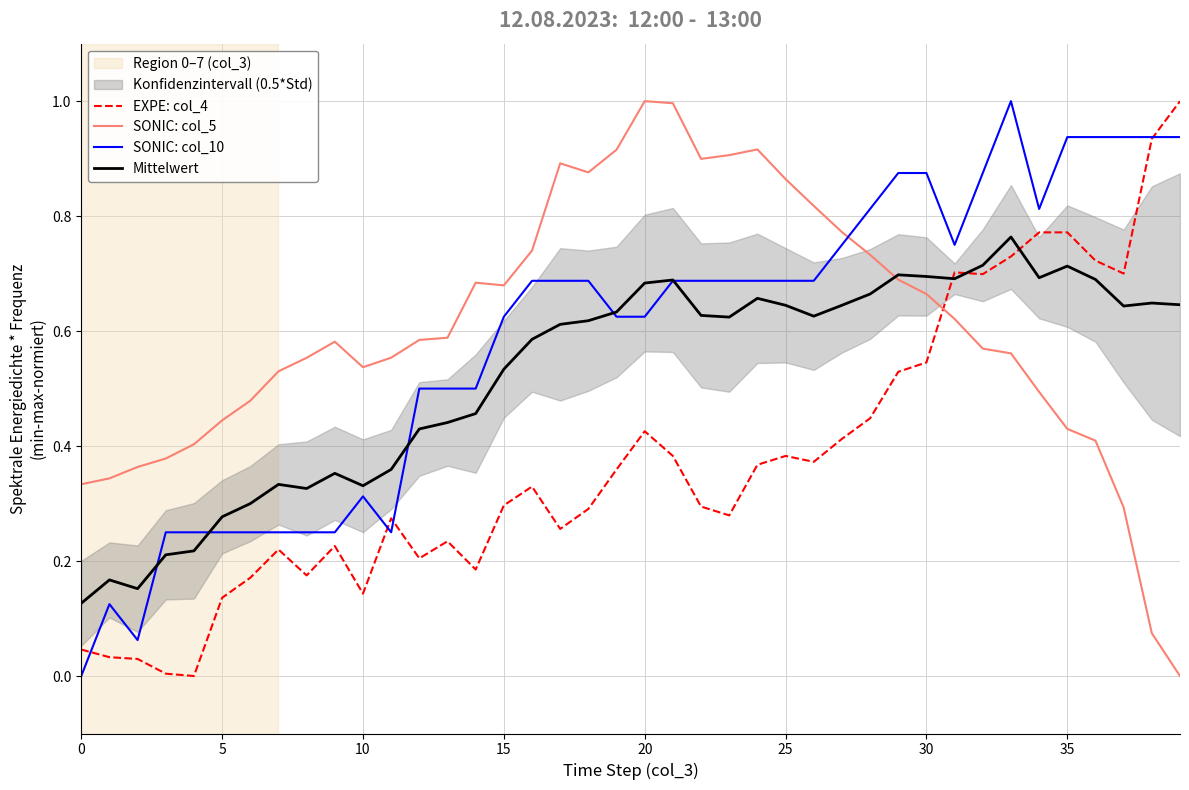

How many times do Mittelwert and SONIC: col_10 cross each other?

5